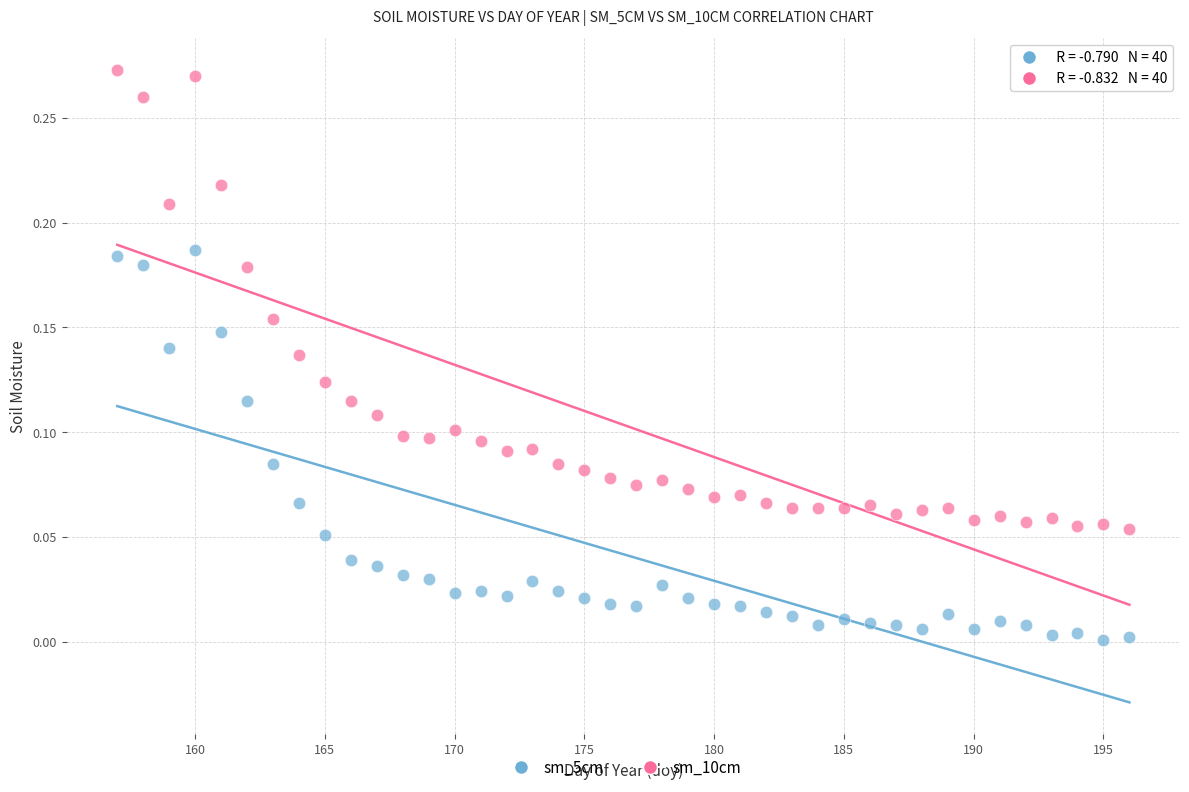

Which series contains the lowest Y value?

sm_5cm